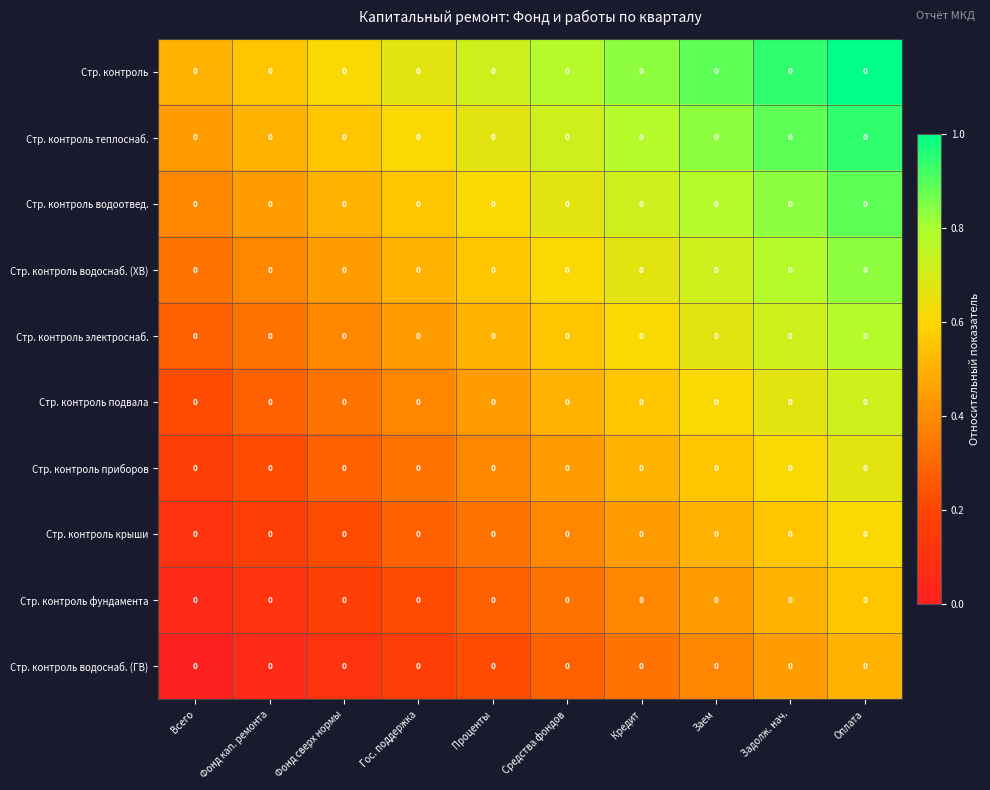

At which label is Стр. контроль водоснаб. (ГВ) closest to 0?

Всего